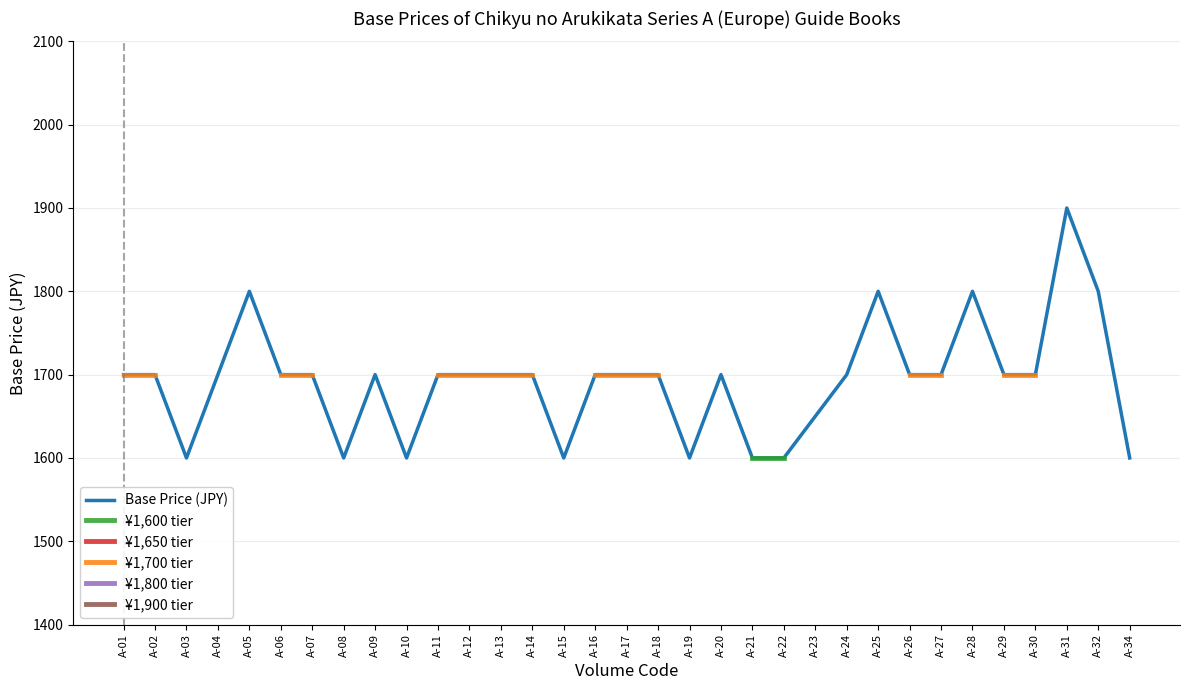

Is the value of Base Price (JPY) at A-04 greater than the value of ¥1,600 tier at A-30?

No